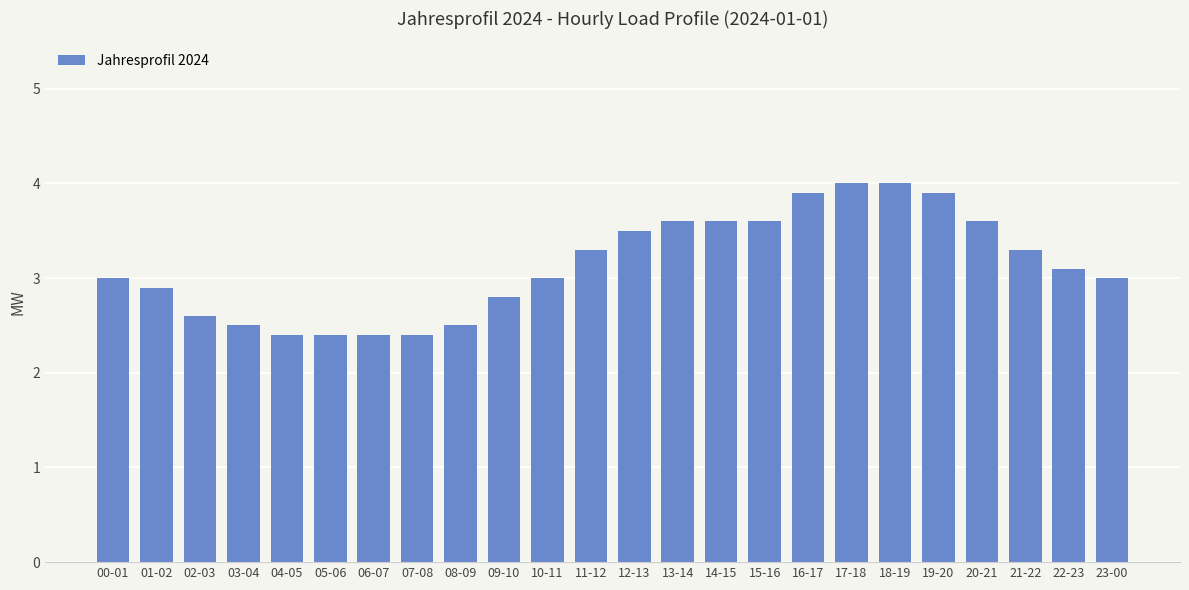

What is the average value?

3.1